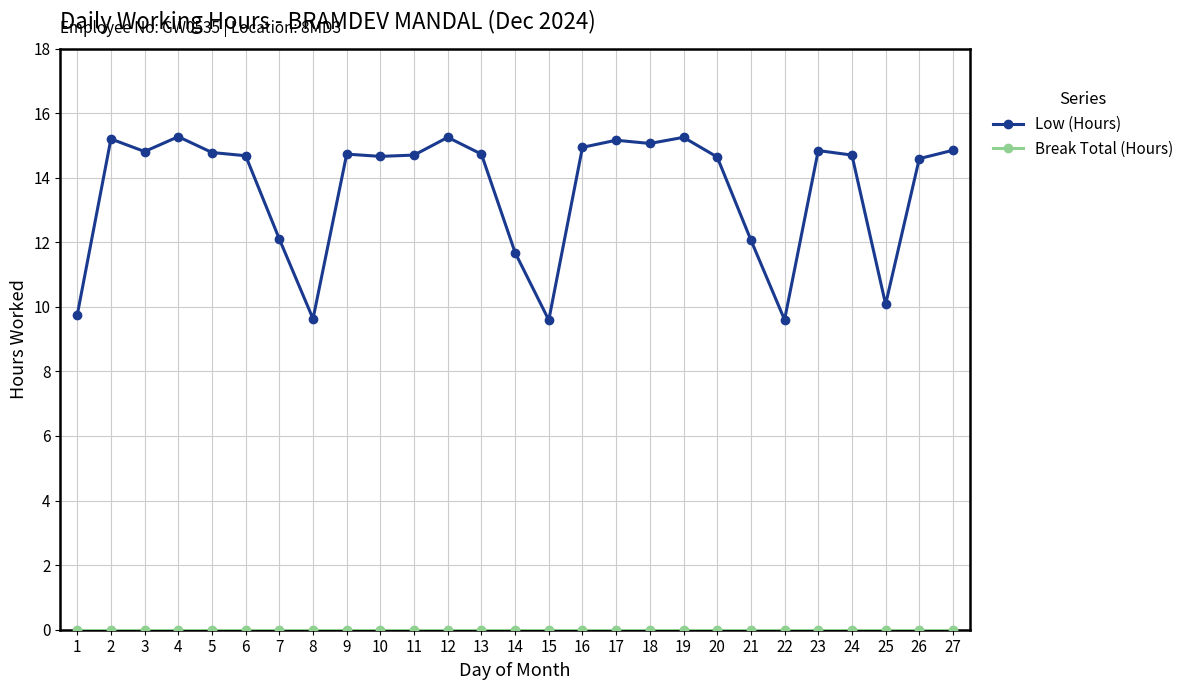

Which series has the widest spread of values?

Low (Hours)